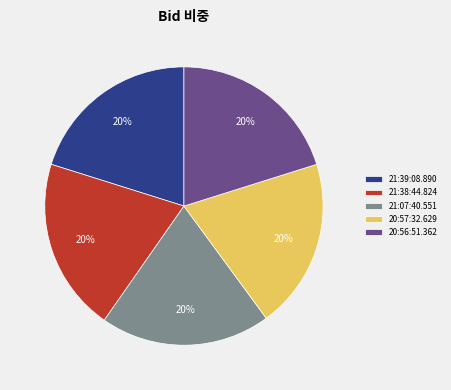

Count the number of slices in the pie.

5